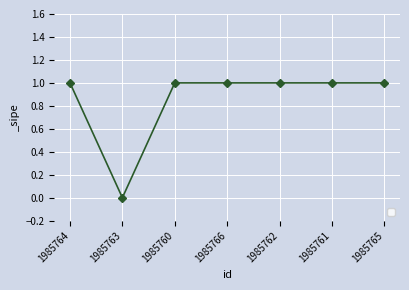

Reading right to left, what are all the values shown in this chart?

1	1	1	1	1	0	1